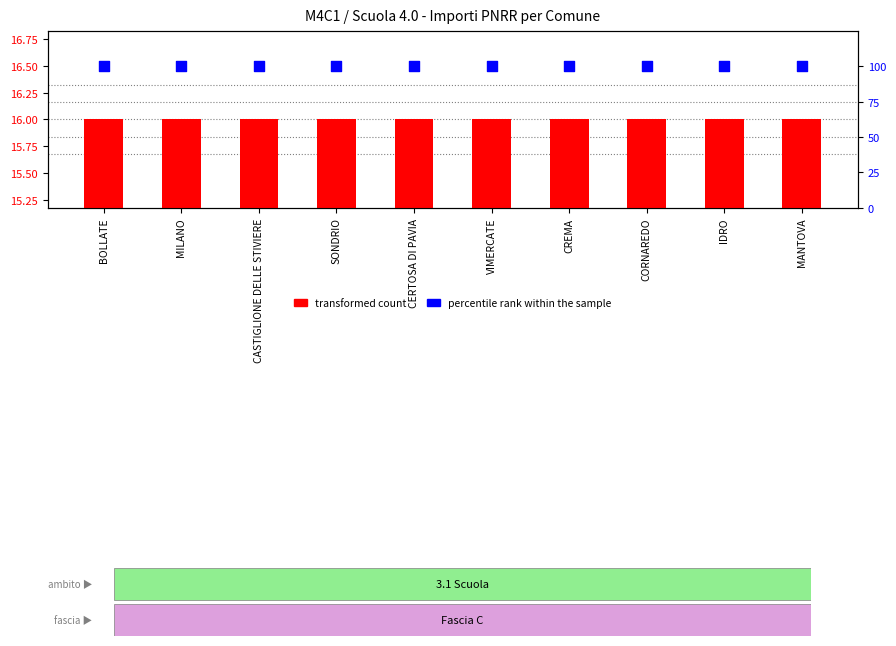

Which series contains the highest Y value?

percentile rank within the sample